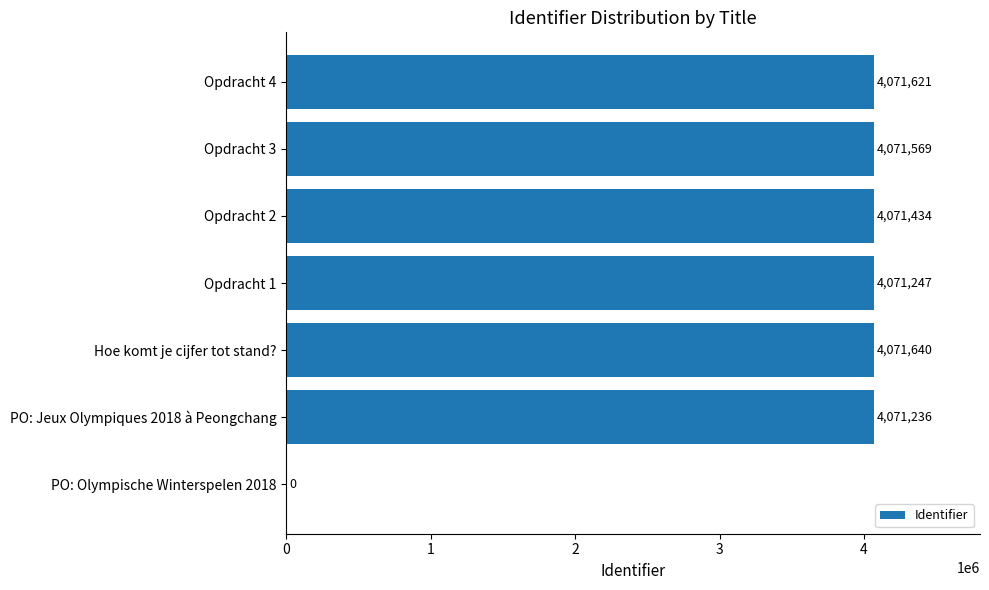

How many data points does each series have?

7